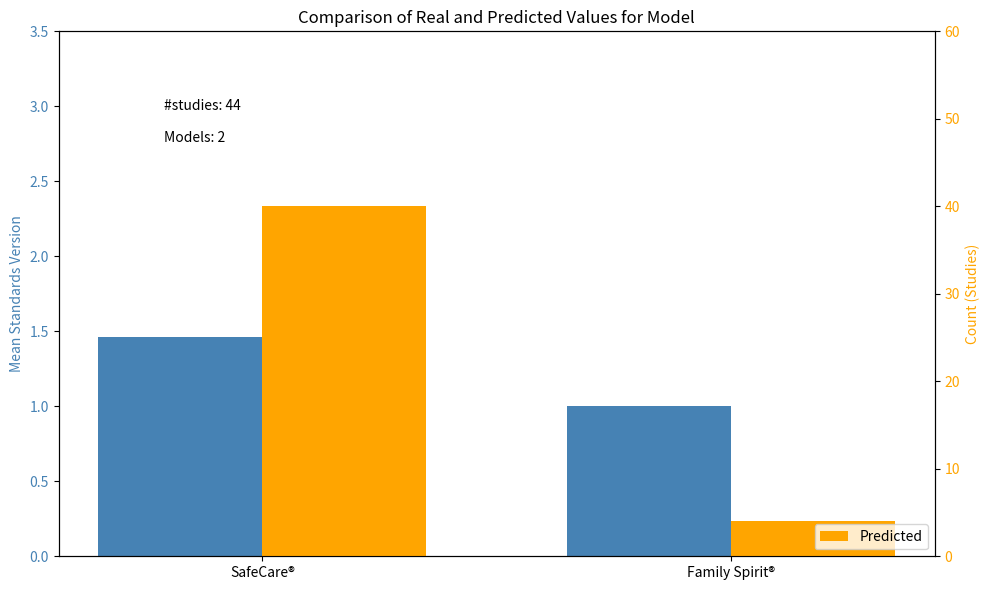

What is the label of the 1st bar from the right?

Family Spirit®